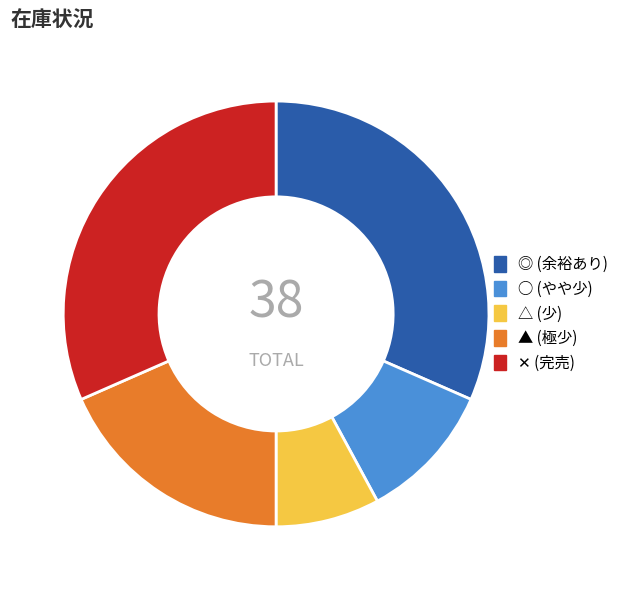

Does any single category account for the majority?

No